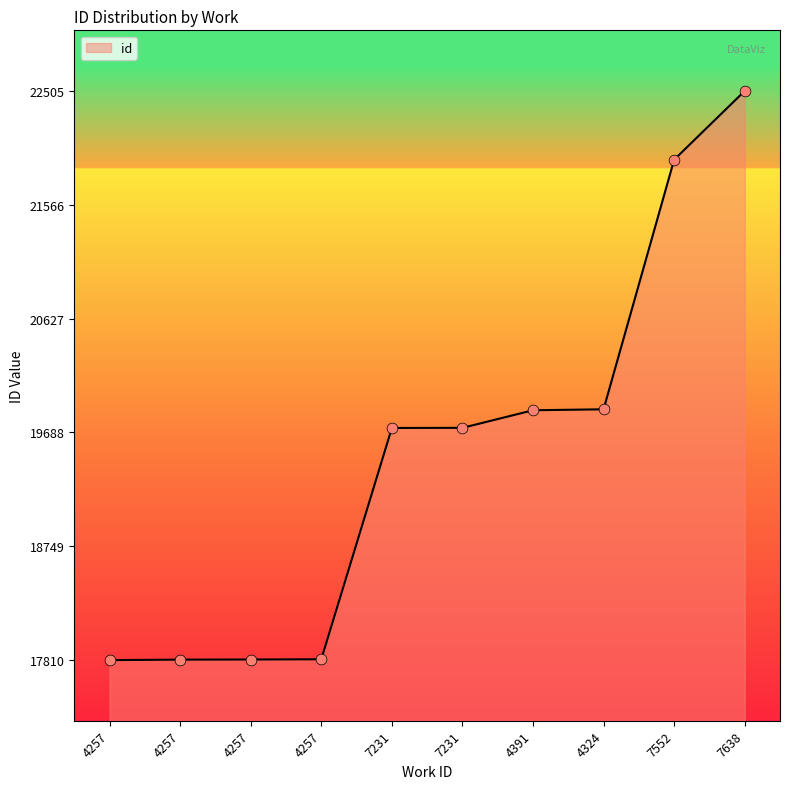

Between 4391 and 7552, which is larger?

7552